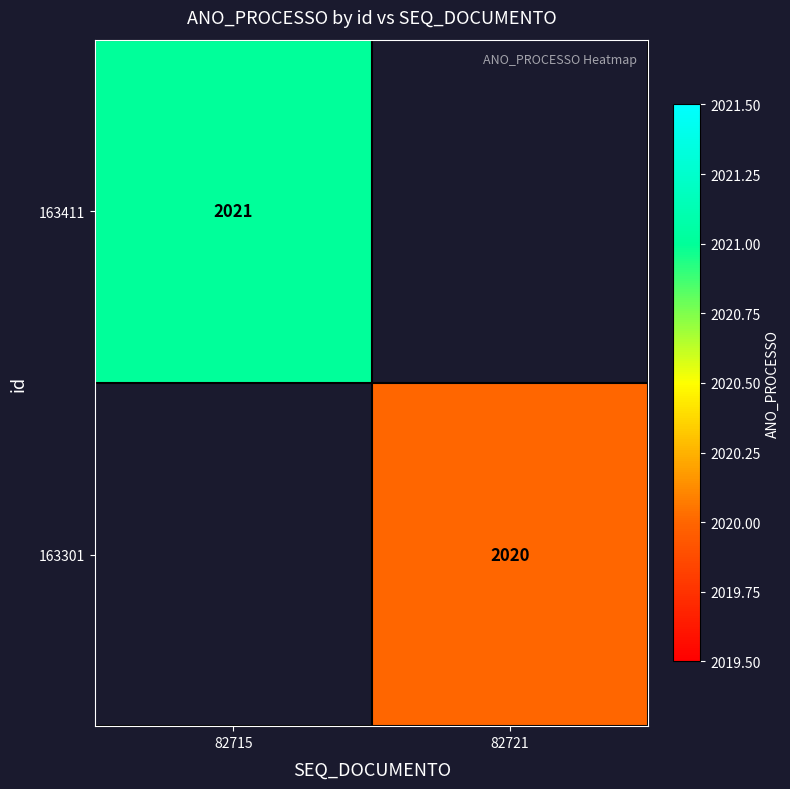

The value of 163411 at 82715 is 956. True or false?

False